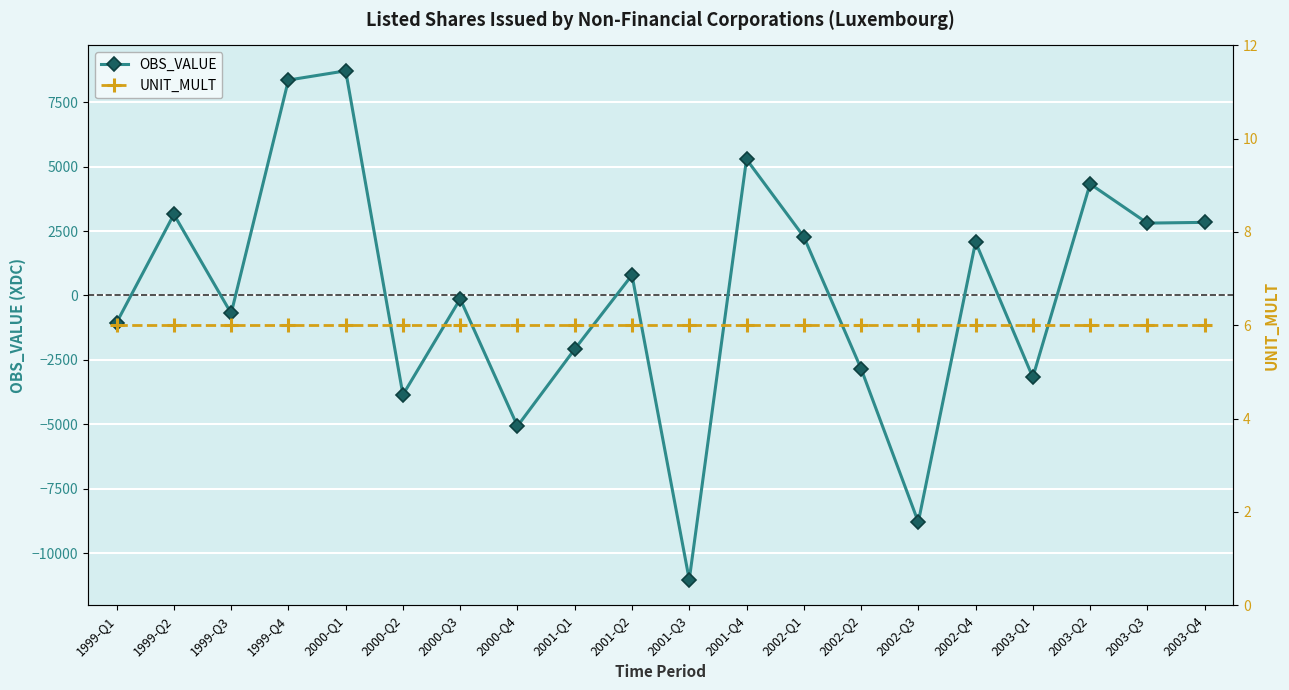

True or false: UNIT_MULT has a value of 6.0 at 2001-Q4.

True